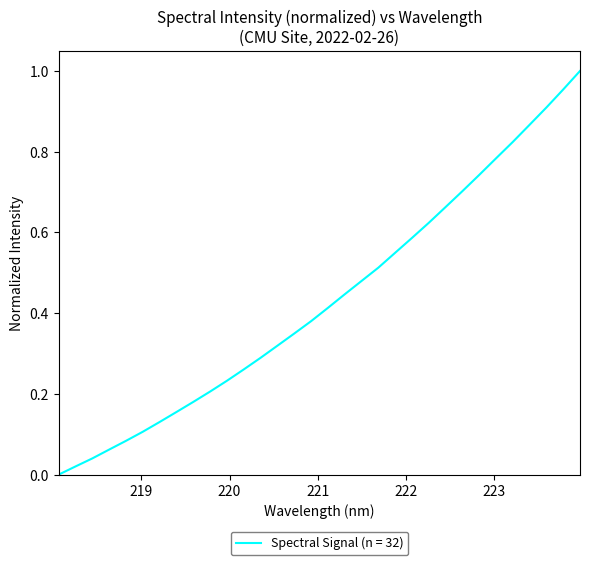

At which category does the chart reach its peak across all series?

223.9802